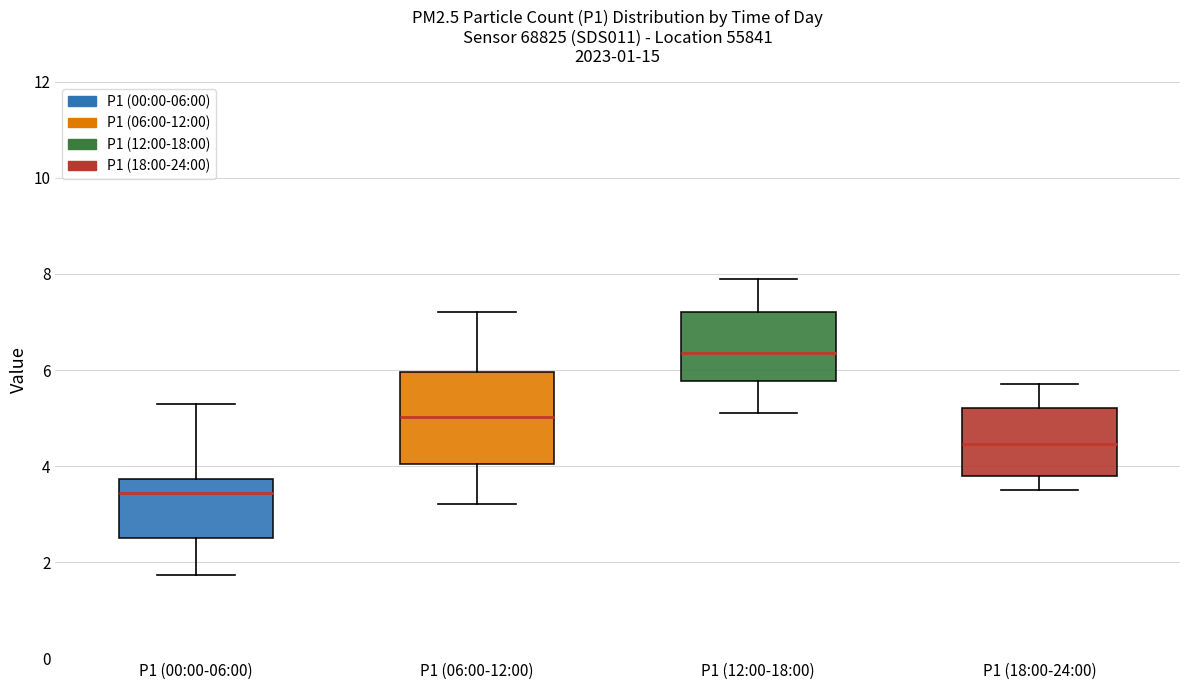

Reading left to right, transcribe this box plot: for each box, give where its median line is, the range the box spans, and where its two whiskers end, as read against the y-axis. The values are not printed on the chart, so give them approximately, as read against the axis.

P1 (00:00-06:00): median 3.4, box 2.4 to 3.8, whiskers 1.8 to 5.4
P1 (06:00-12:00): median 5.0, box 4.0 to 6.0, whiskers 3.2 to 7.2
P1 (12:00-18:00): median 6.4, box 5.8 to 7.2, whiskers 5.2 to 8.0
P1 (18:00-24:00): median 4.4, box 3.8 to 5.2, whiskers 3.6 to 5.8